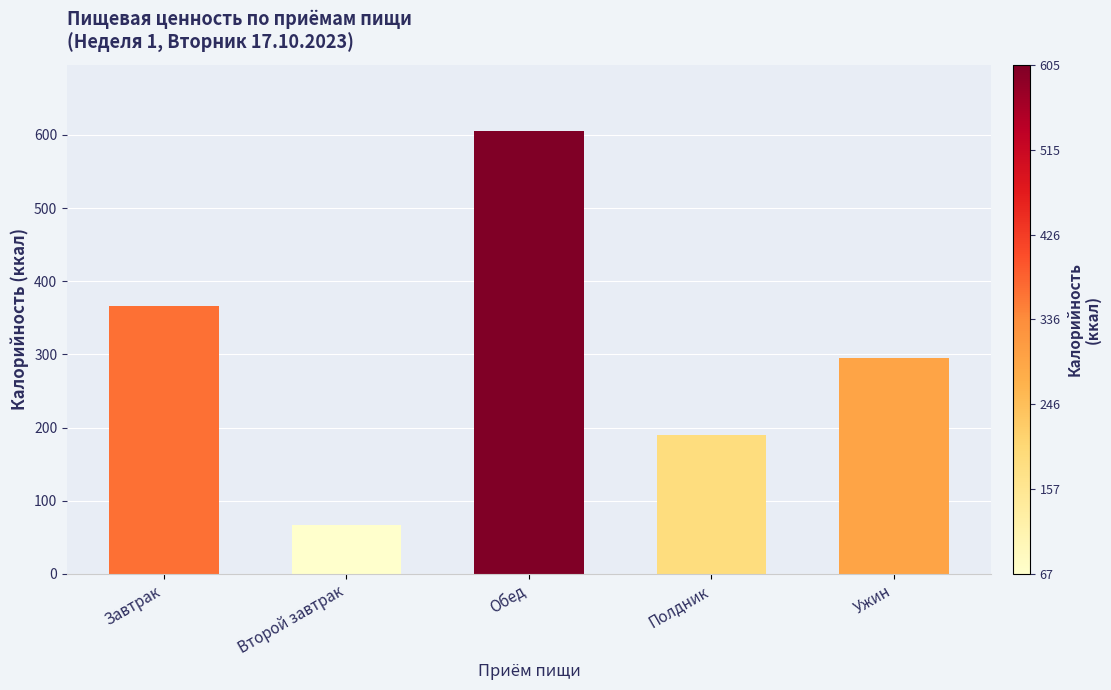

What is the ratio of the value at Полдник to the value at Ужин?

0.6